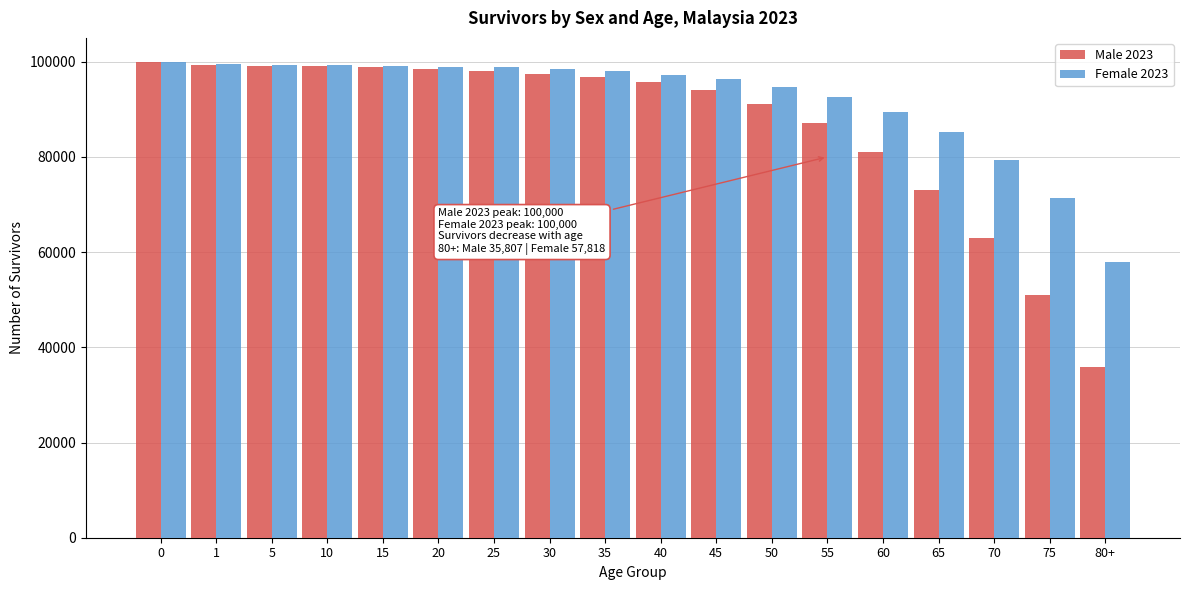

Read the Male 2023 value at 80+, to the nearest 10.

35810